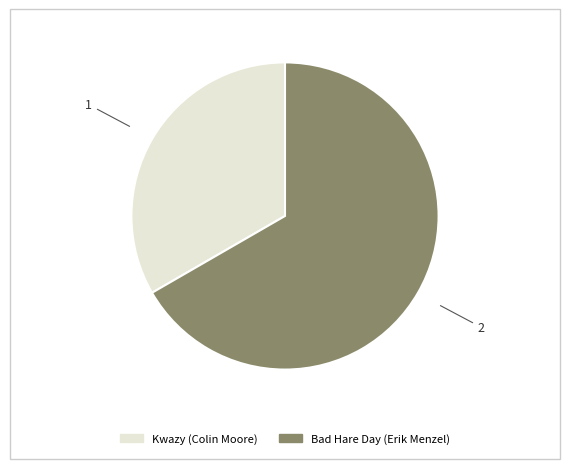

Rank the categories by value from lowest to highest.

Kwazy (Colin Moore), Bad Hare Day (Erik Menzel)